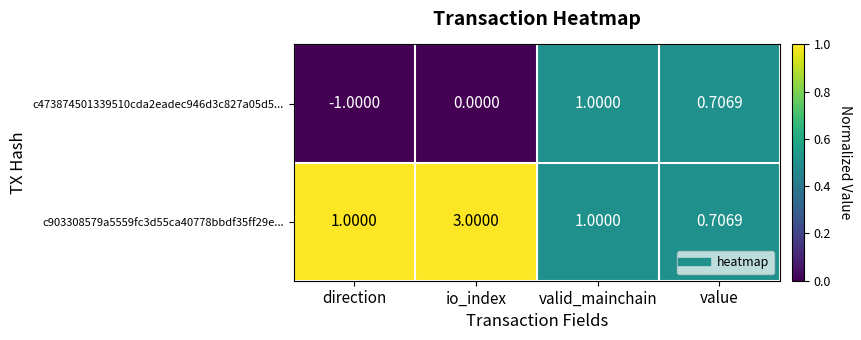

What is the total value across all series at direction?

0.0